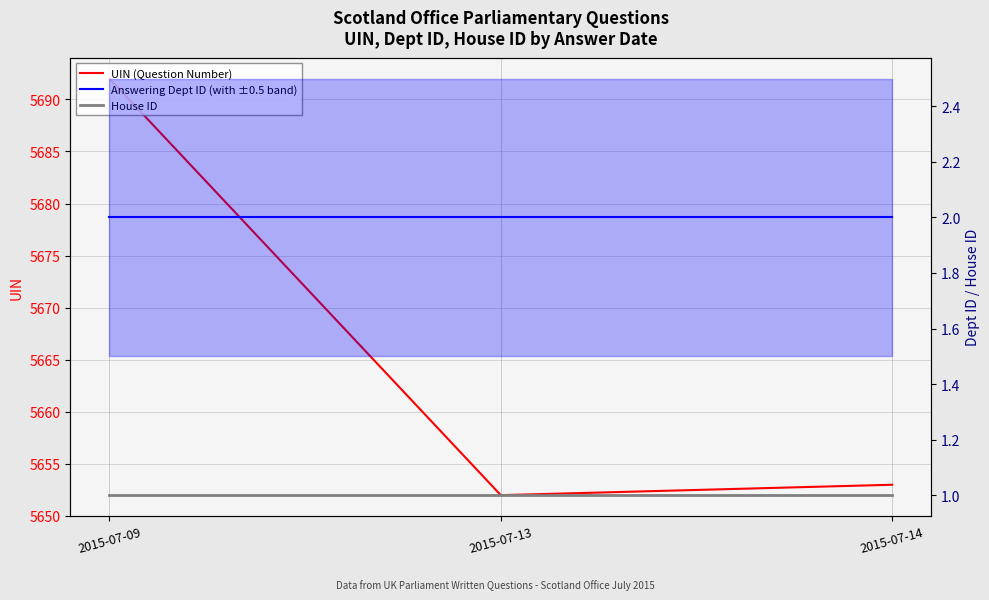

At how many categories does at least one series exceed 1798?

3